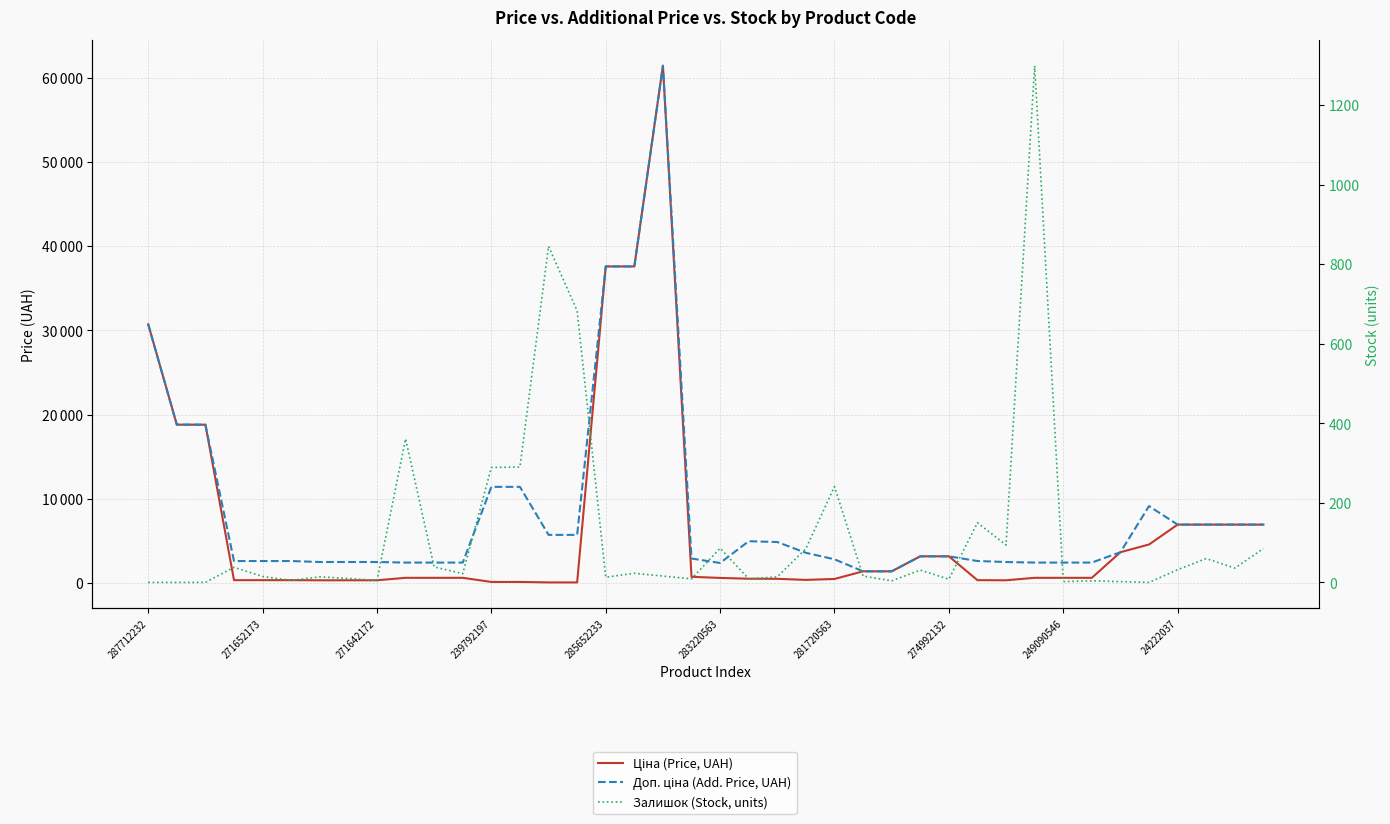

At 38, list the series in order from largest to smallest.

Ціна (Price, UAH), Доп. ціна (Add. Price, UAH), Залишок (Stock, units)